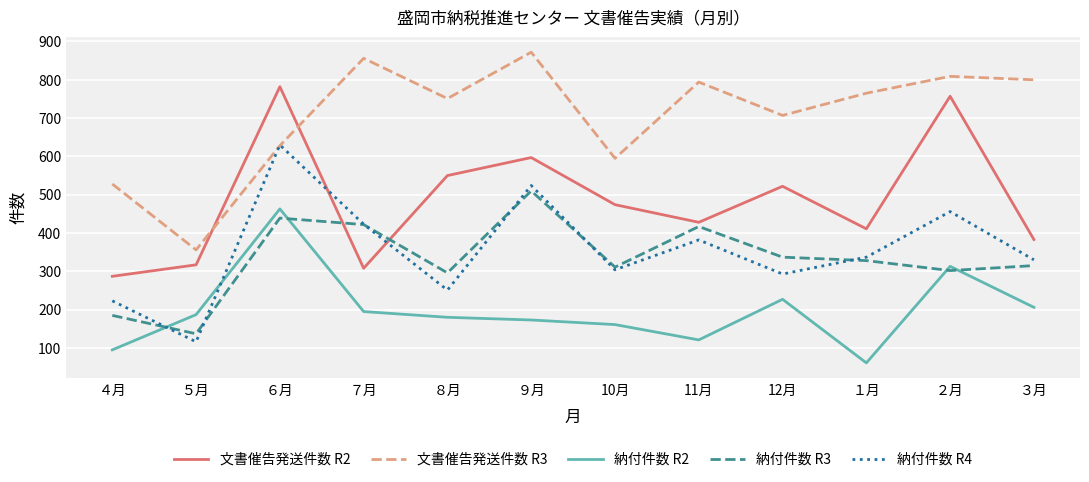

How many lines are shown in the chart?

5